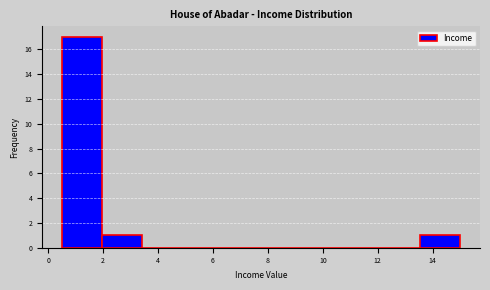

Reading left to right, list every bar in this chart as the range it spans on the x-axis followed by its height. Neither the bar edges nor the heights are printed on the chart, so give them approximately, as read against the axes.

0.50 to 1.95: 17
1.95 to 3.40: 1
3.40 to 4.85: 0
4.85 to 6.30: 0
6.30 to 7.75: 0
7.75 to 9.20: 0
9.20 to 10.65: 0
10.65 to 12.10: 0
12.10 to 13.55: 0
13.55 to 15.00: 1